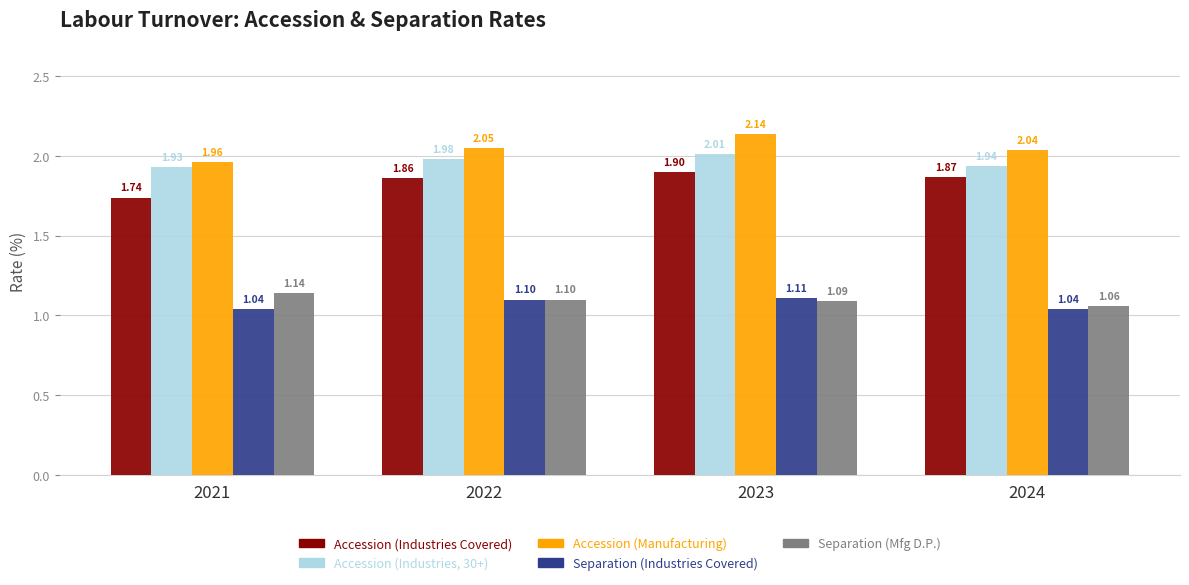

Between 2022 and 2023, which series saw the biggest shift?

Accession (Industries Covered)